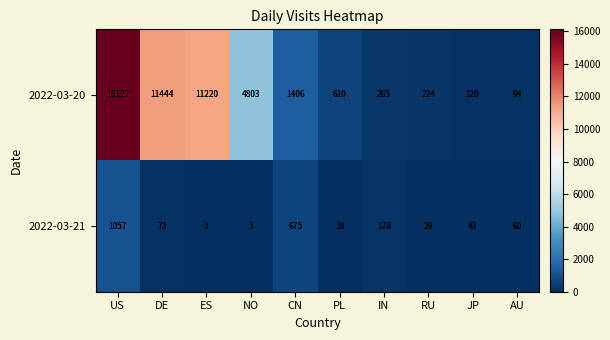

At how many categories does at least one series exceed 15736?

1